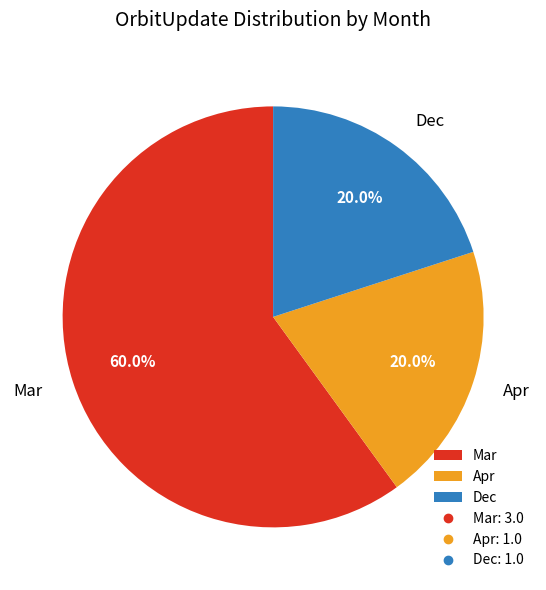

How many segments does this pie chart have?

3